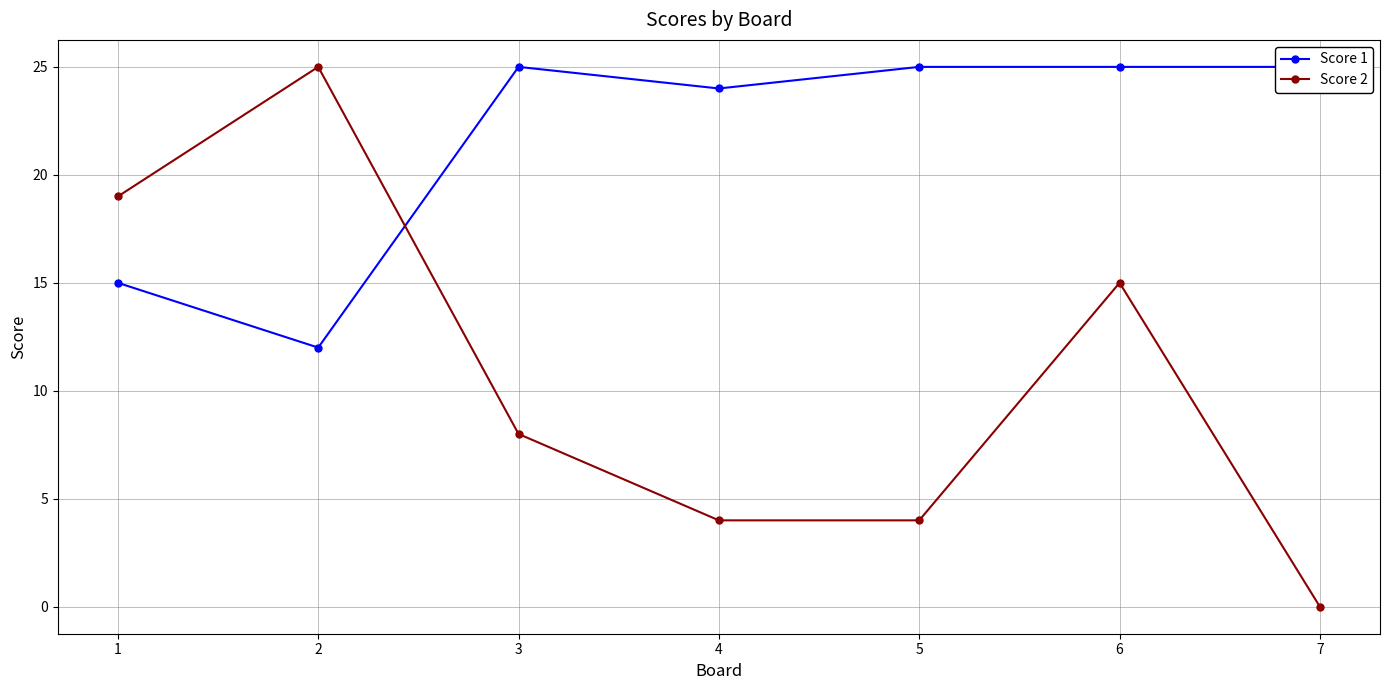

At which category does Score 1 reach its first local peak?

3